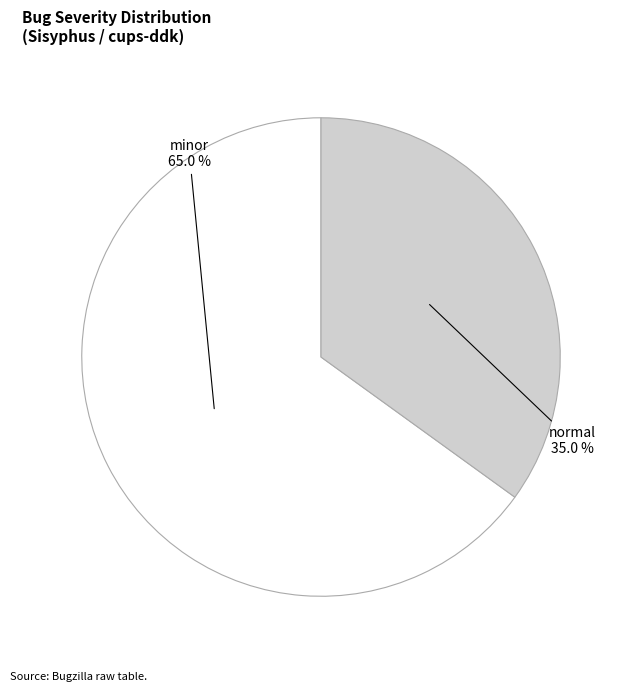

Is there any slice that represents more than half of the pie?

Yes